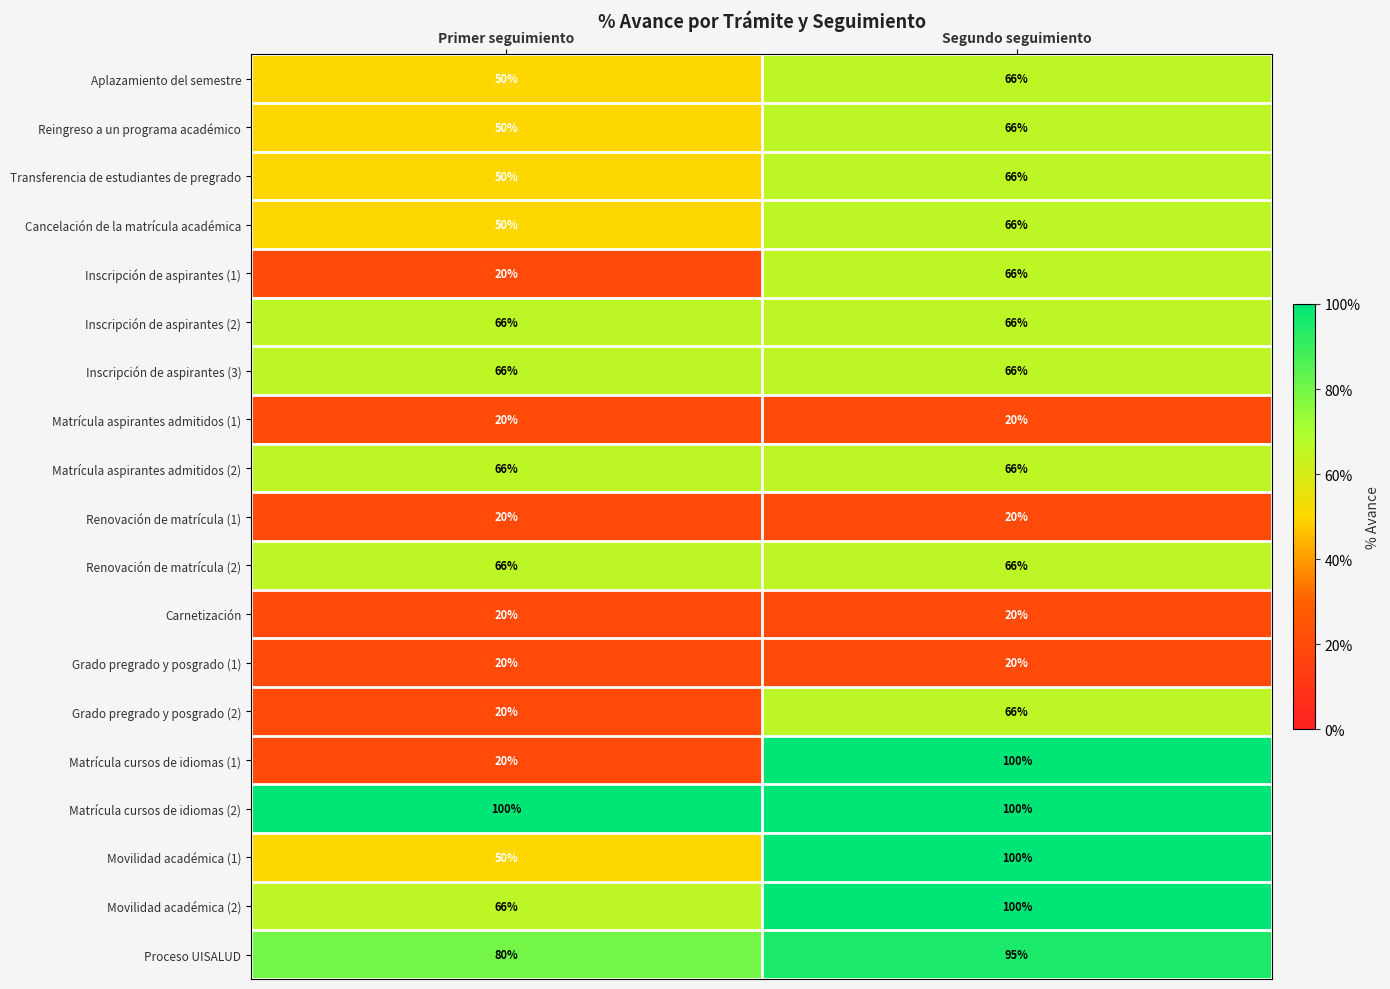

What is the minimum value shown in the chart?

20